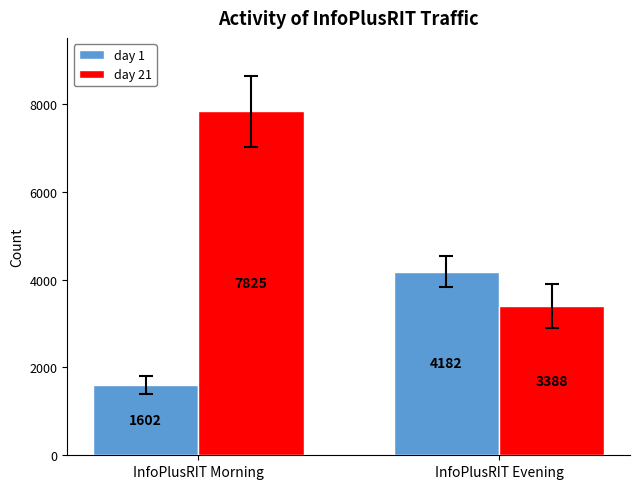

True or false: day 21 has a value of 11861 at InfoPlusRIT Morning.

False